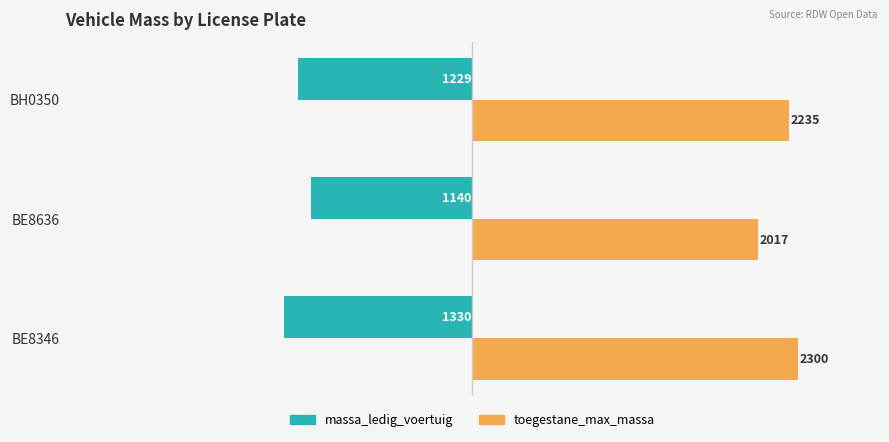

Which category has the highest value across all series?

BE8346